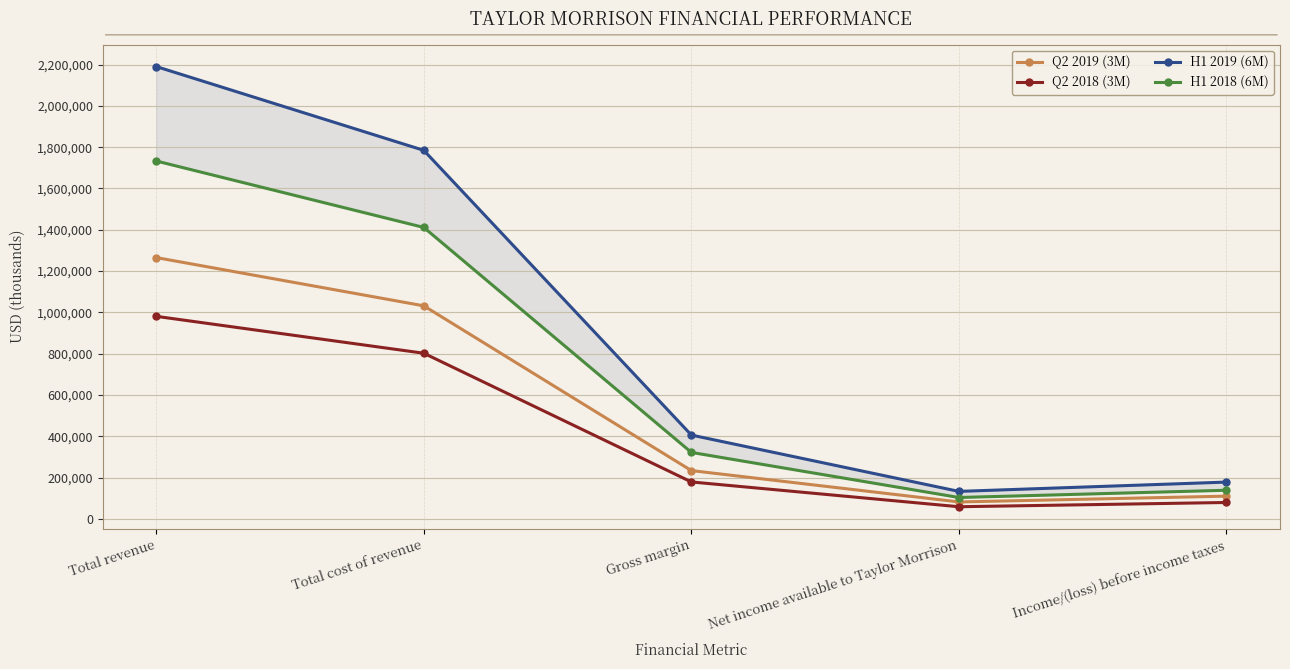

The value of Q2 2019 (3M) at Total cost of revenue is 1031652. True or false?

True